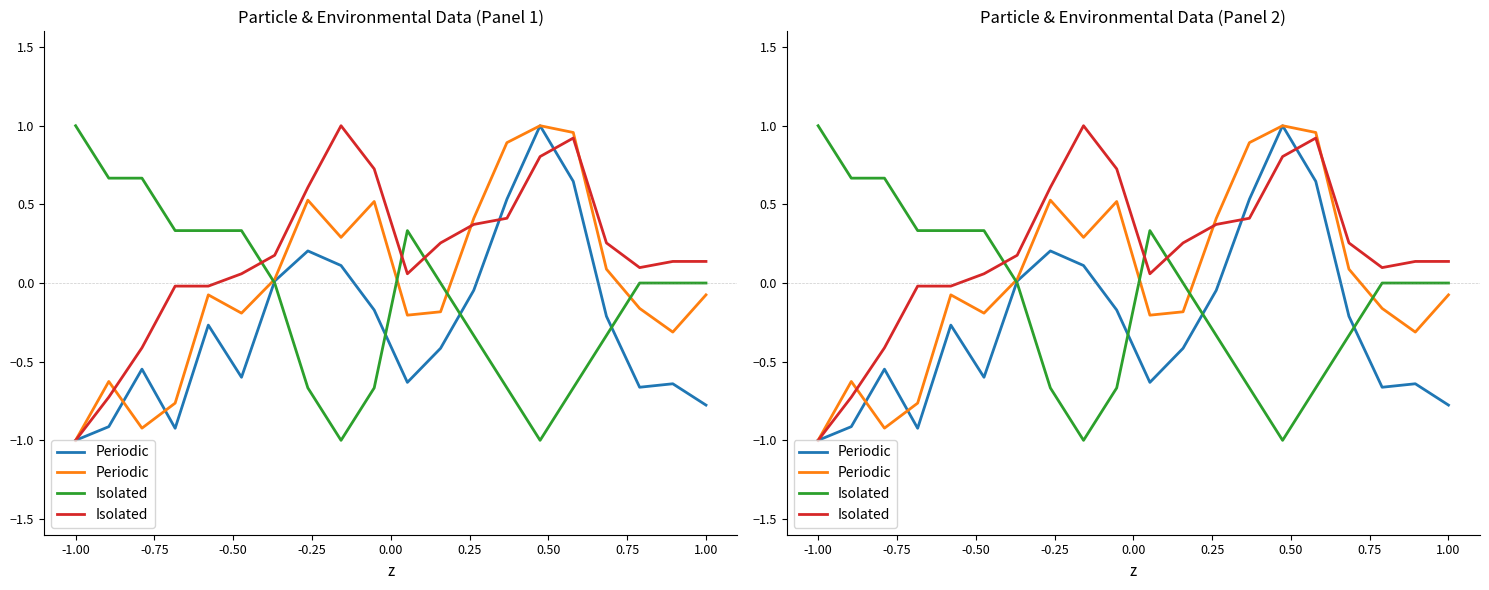

Does the chart display data point markers on the line(s)?

No